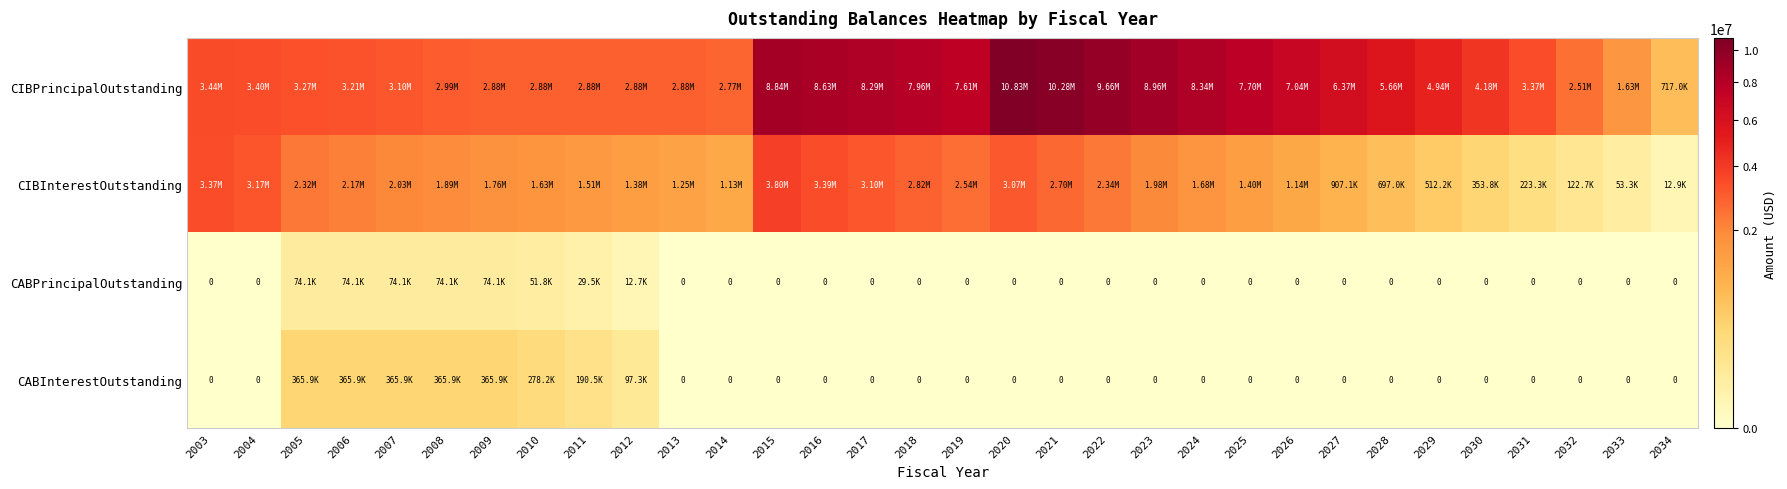

Which series has the largest total across all categories?

CIBPrincipalOutstanding